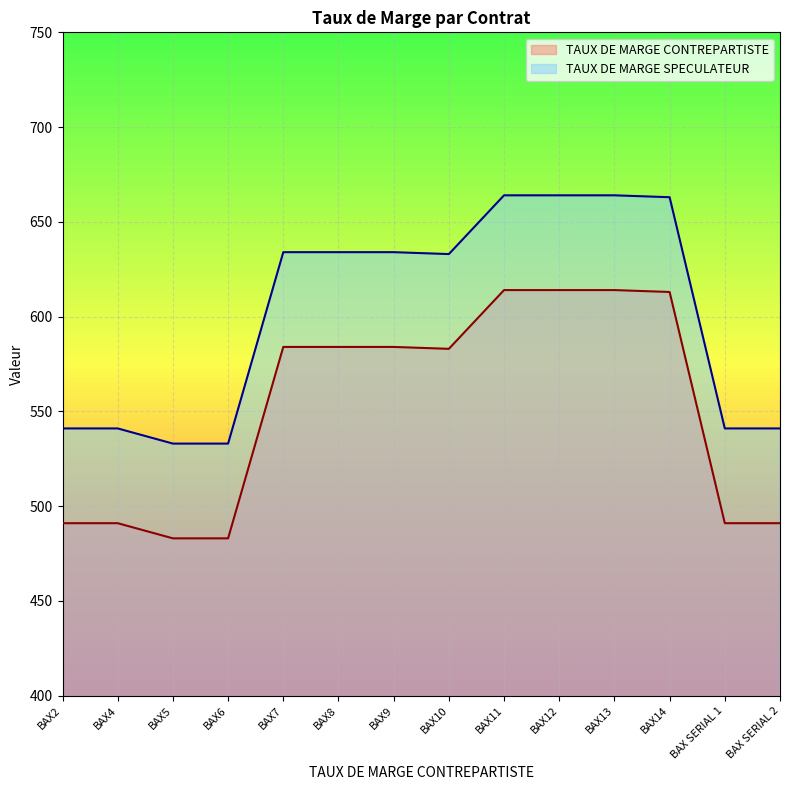

Which category has the highest value in the TAUX DE MARGE CONTREPARTISTE series?

BAX11